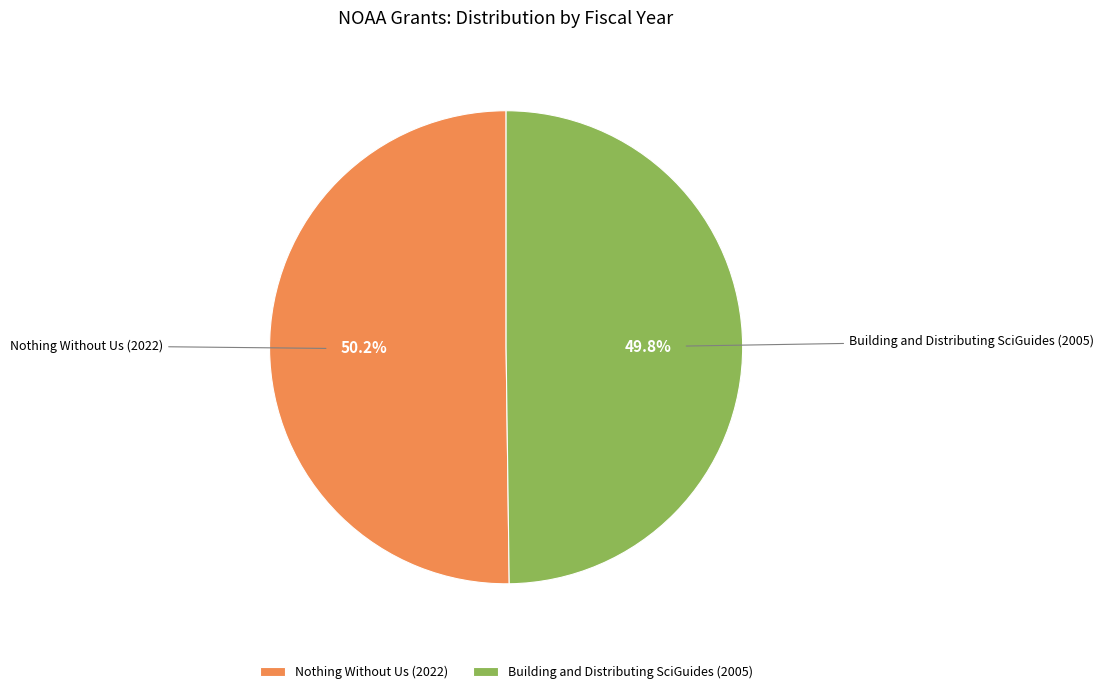

What portion of the pie excludes Building and Distributing SciGuides (2005)?

50.2%